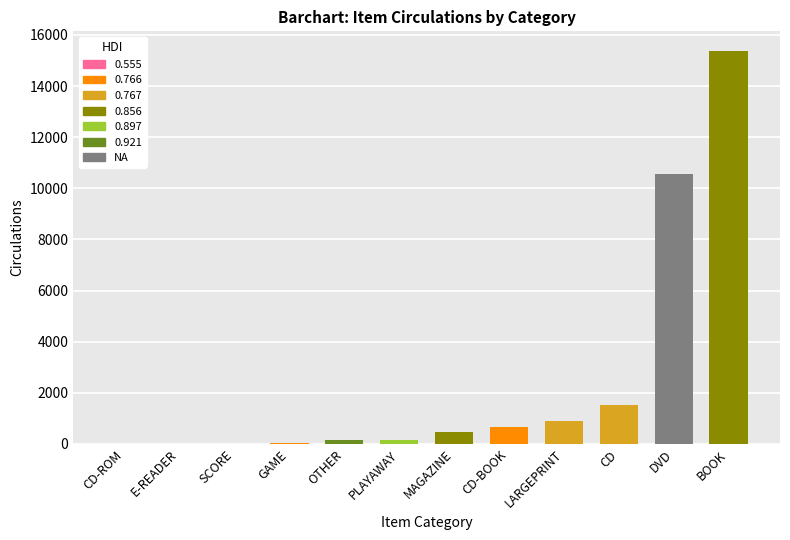

What is the sum of all values?

29832